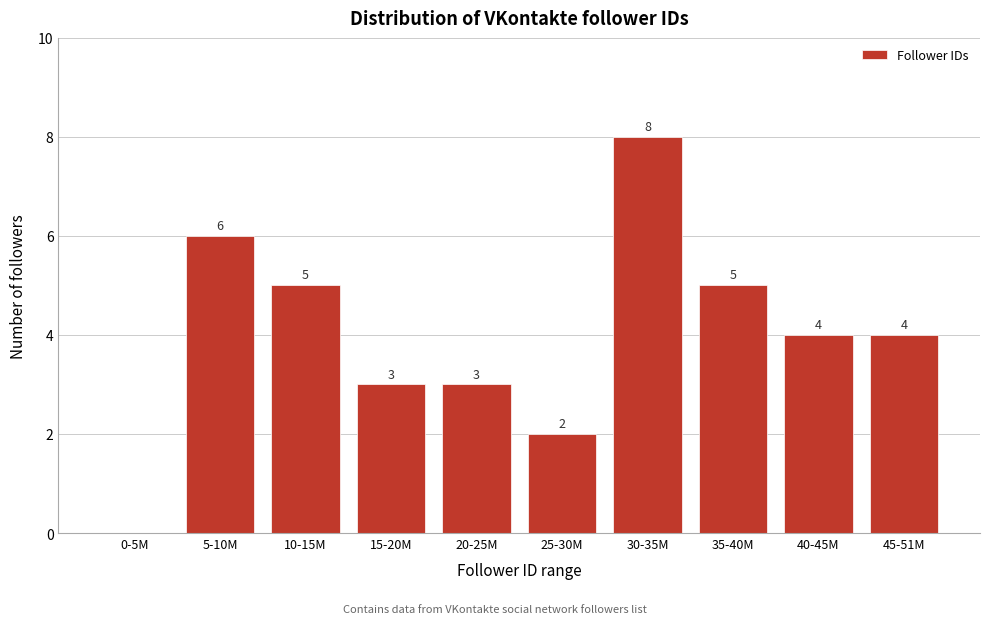

Reading right to left, list all the values displayed in this chart.

45-51M=4	40-45M=4	35-40M=5	30-35M=8	25-30M=2	20-25M=3	15-20M=3	10-15M=5	5-10M=6	0-5M=0